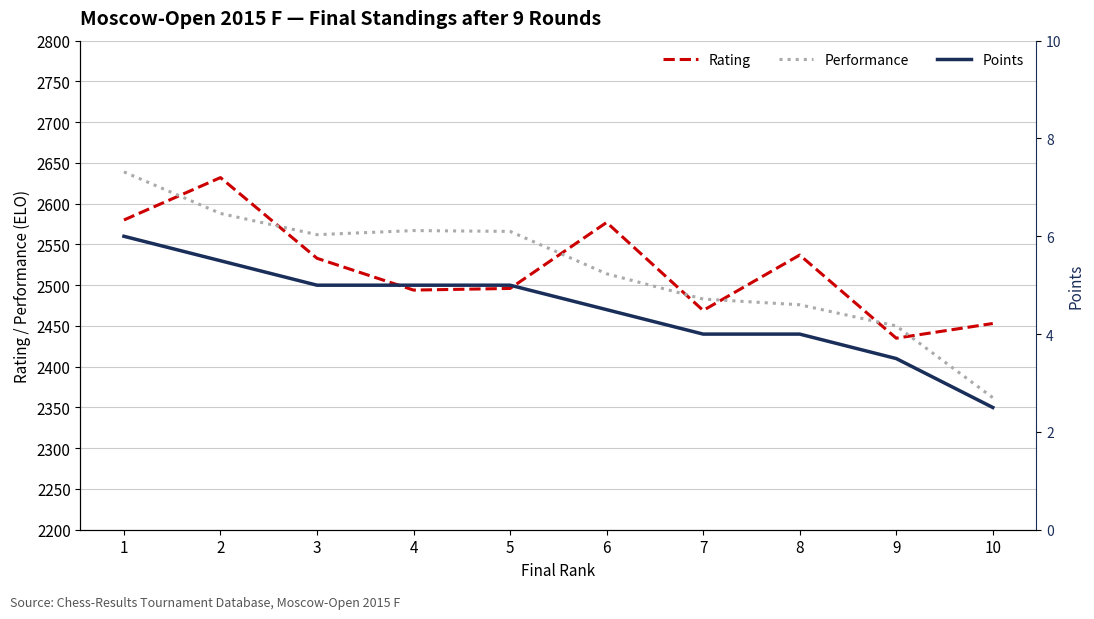

True or false: Points and Rating intersect in this chart.

False